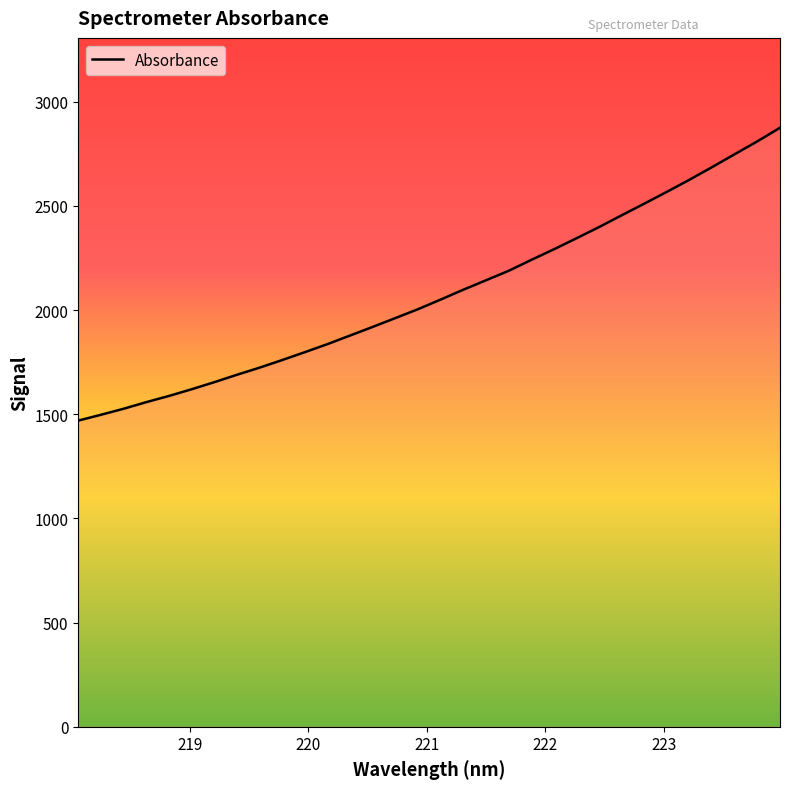

What is the maximum value shown in the chart?

2875.4